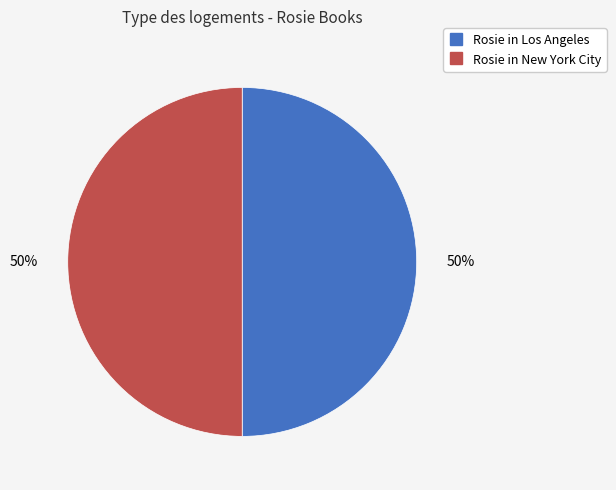

To the nearest percent, what is the average slice percentage?

50%